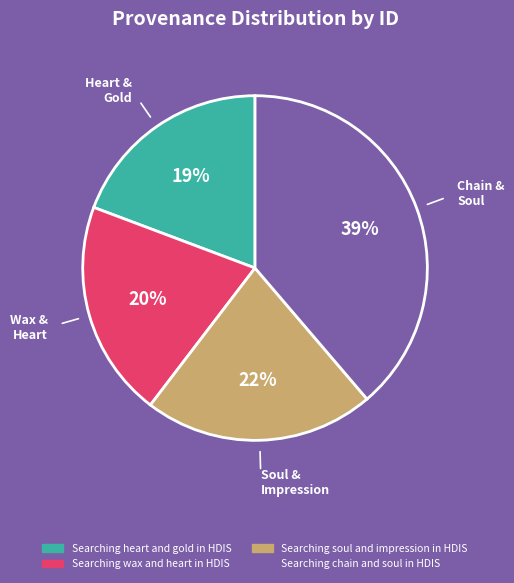

Approximately how many times larger is the value at Searching soul and impression in HDIS compared to Searching wax and heart in HDIS?

1.1